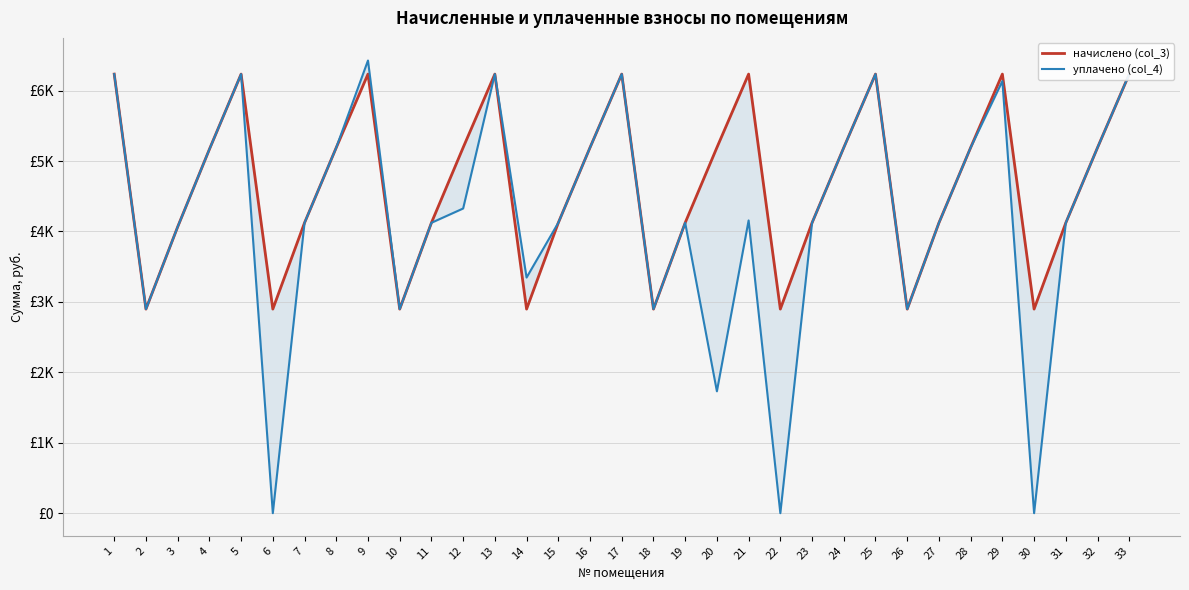

How many lines are shown in the chart?

2